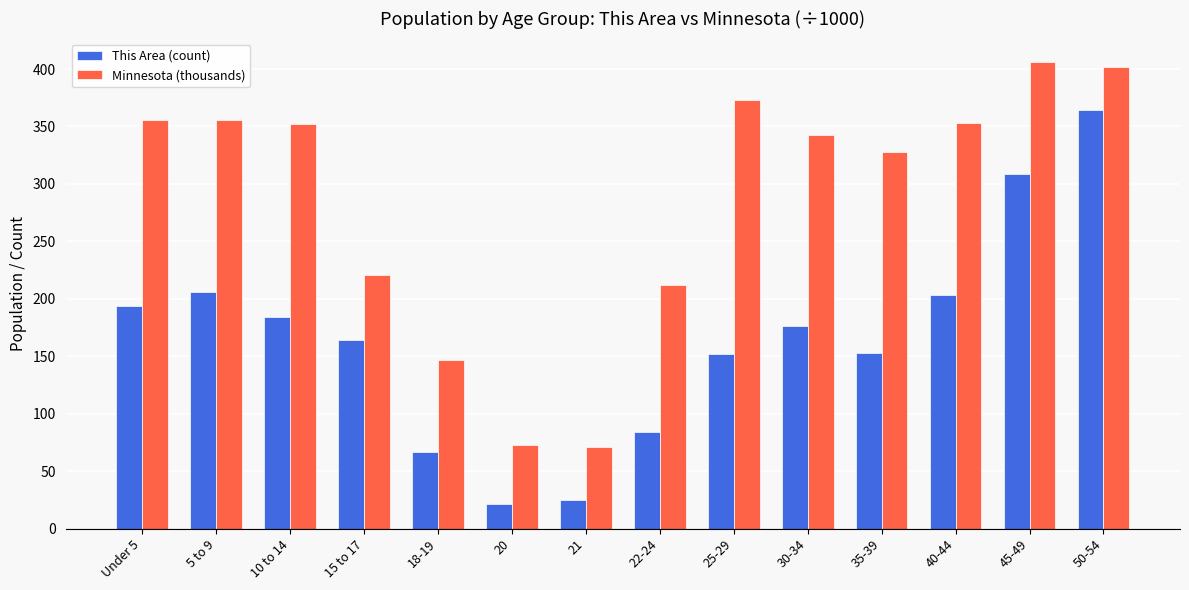

Does the chart contain any negative values?

No